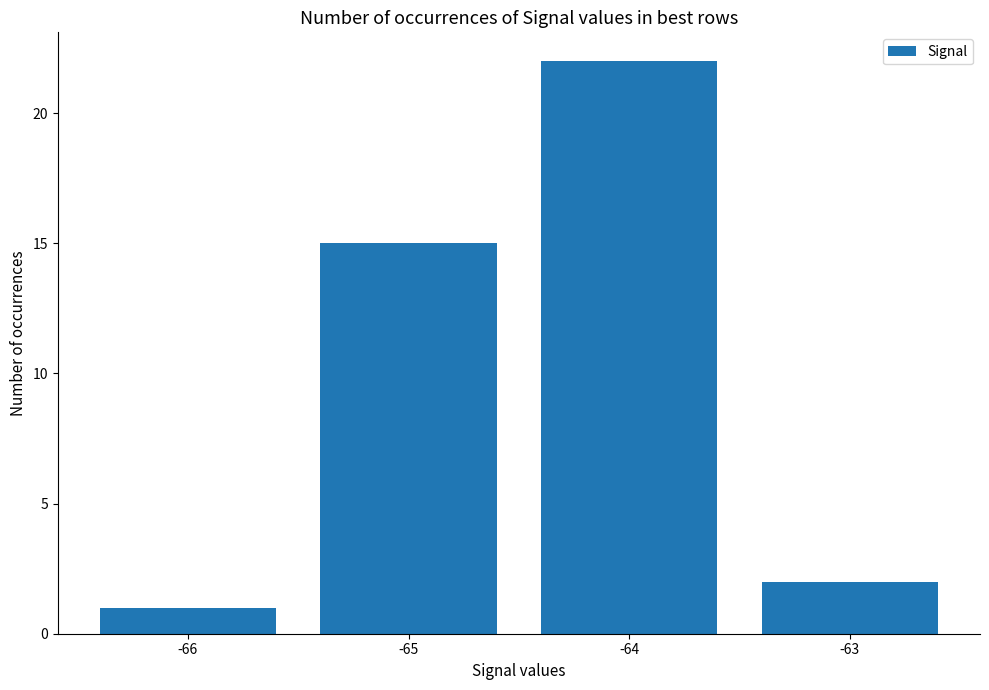

What is the value of the 3rd bar from the left?

22